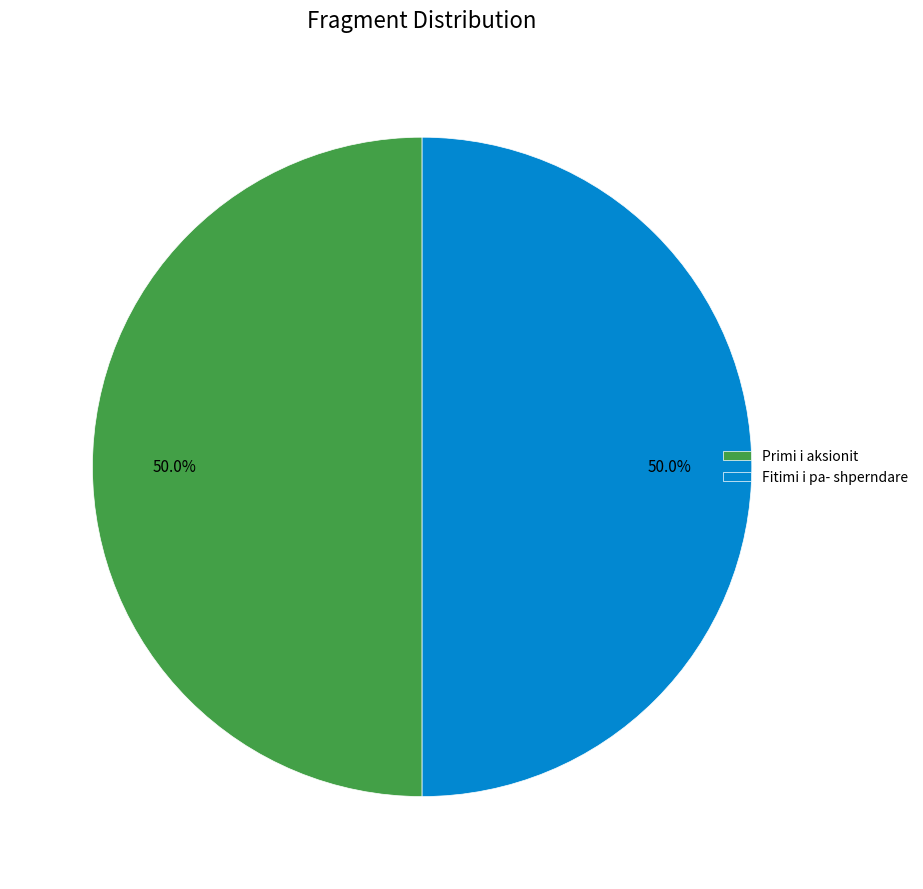

Is it true that Fitimi i pa- shperndare is 64% of the pie?

False